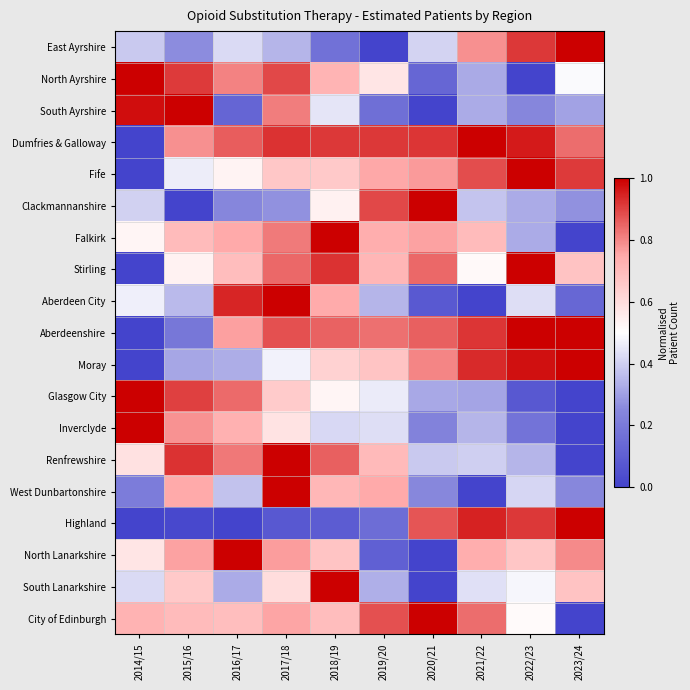

Rank the series at 2016/17 from lowest to highest value.

Highland, South Ayrshire, Clackmannanshire, South Lanarkshire, Moray, West Dunbartonshire, East Ayrshire, Fife, City of Edinburgh, Stirling, Inverclyde, Falkirk, Aberdeenshire, North Ayrshire, Renfrewshire, Glasgow City, Dumfries & Galloway, Aberdeen City, North Lanarkshire